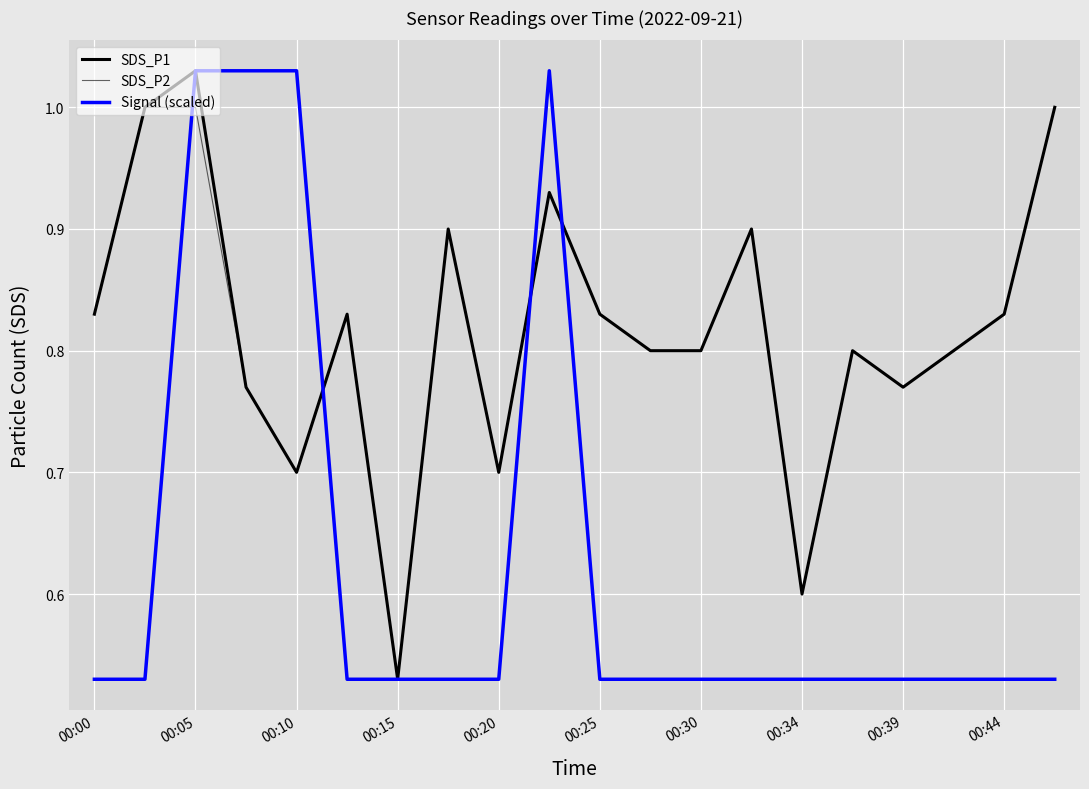

Reading left to right, extract all data points from this chart.

SDS_P1: 0.8	1.0	1.0	0.8	0.7	0.8	0.5	0.9	0.7	0.9	0.8	0.8	0.8	0.9	0.6	0.8	0.8	0.8	0.8	1.0
SDS_P2: 0.8	1.0	1.0	0.8	0.7	0.8	0.5	0.9	0.7	0.9	0.8	0.8	0.8	0.9	0.6	0.8	0.8	0.8	0.8	1.0
Signal (scaled): 0.5	0.5	1.0	1.0	1.0	0.5	0.5	0.5	0.5	1.0	0.5	0.5	0.5	0.5	0.5	0.5	0.5	0.5	0.5	0.5